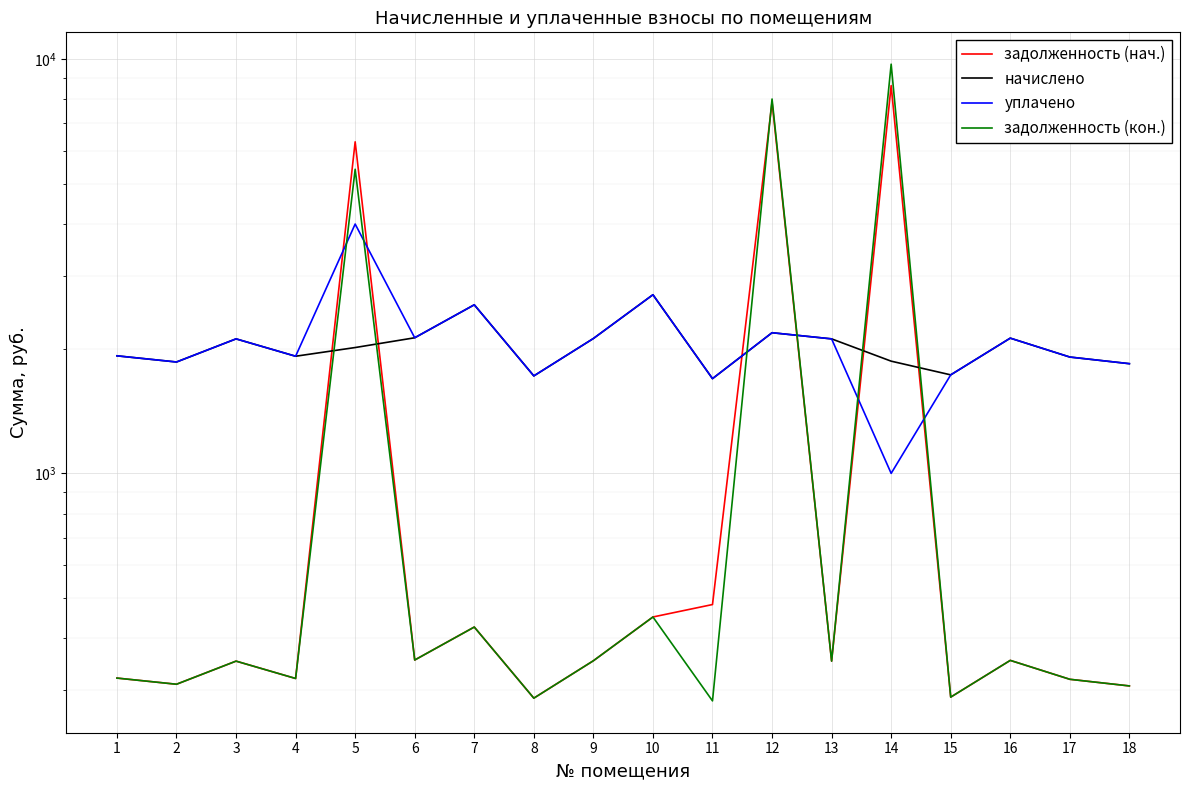

What is the minimum value shown in the chart?

282.2